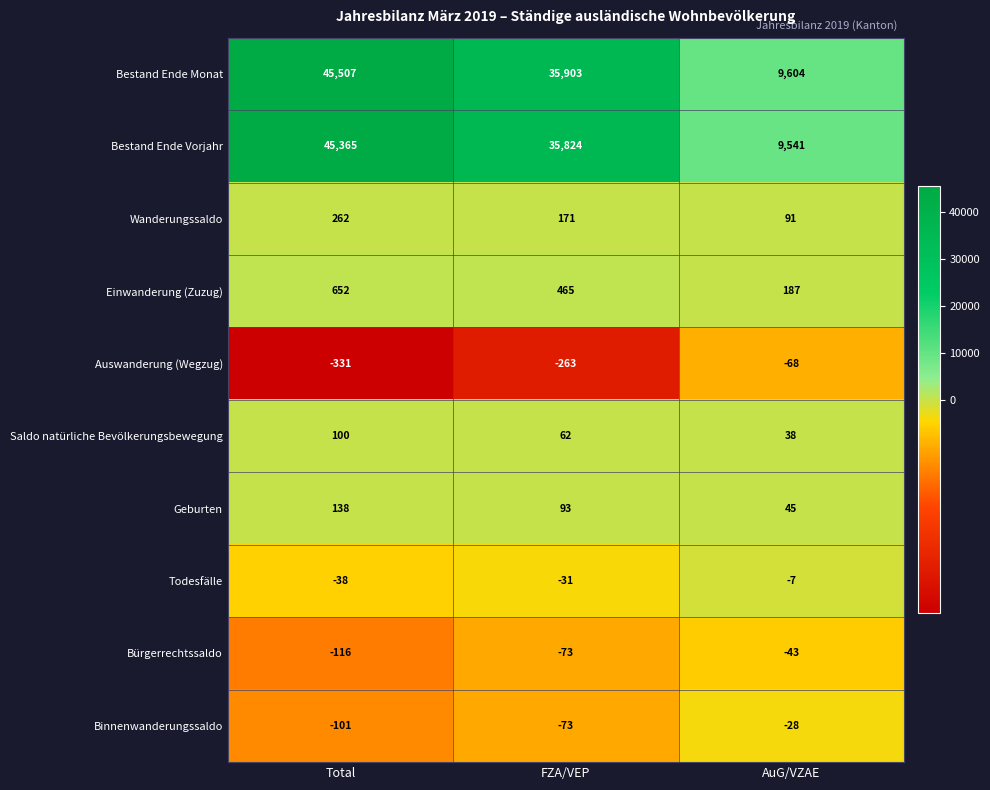

List the labels in order of Auswanderung (Wegzug) value, smallest first.

Total, FZA/VEP, AuG/VZAE